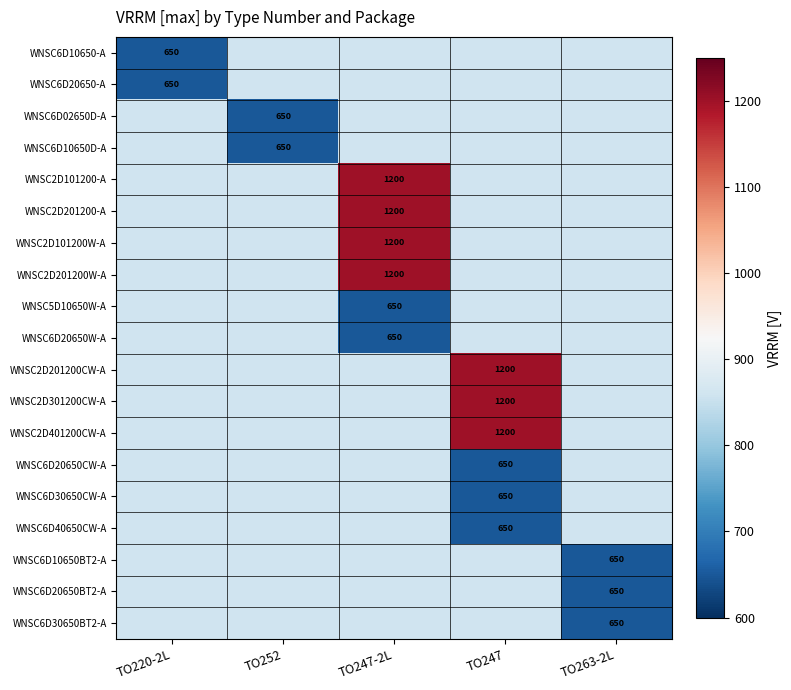

Between TO247 and TO263-2L, which is larger?

TO263-2L